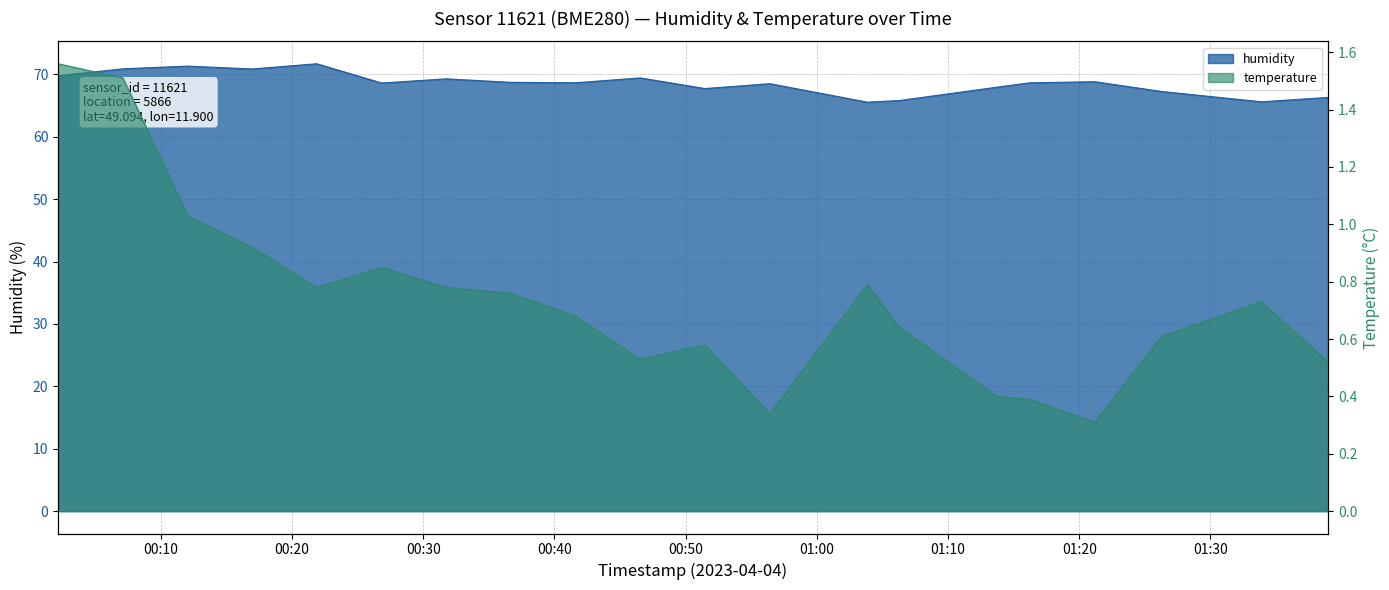

True or false: humidity and temperature cross at least once.

False